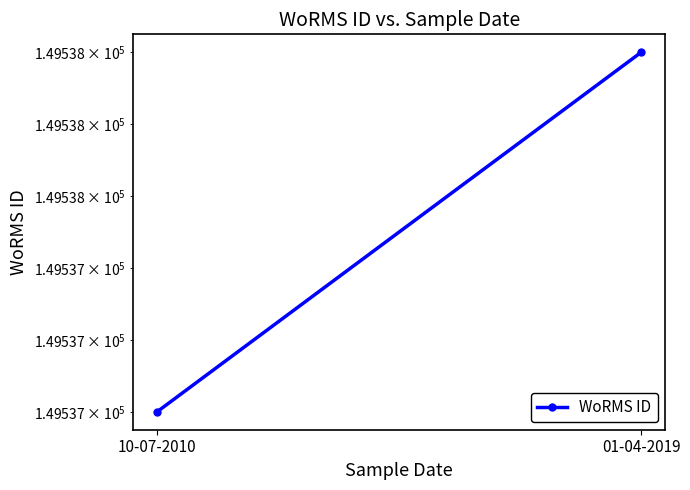

What is the average value?

149538